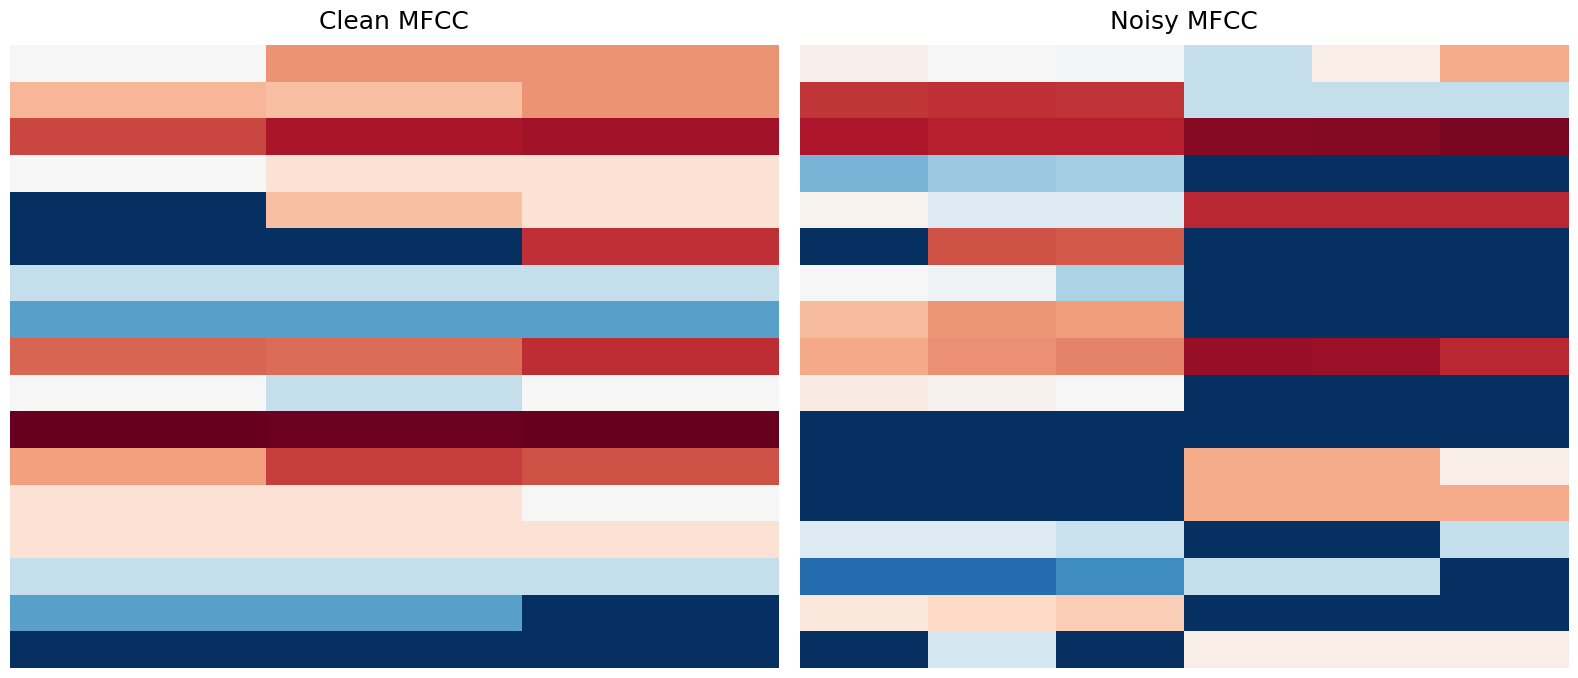

At which category does the chart reach its minimum across all series?

5